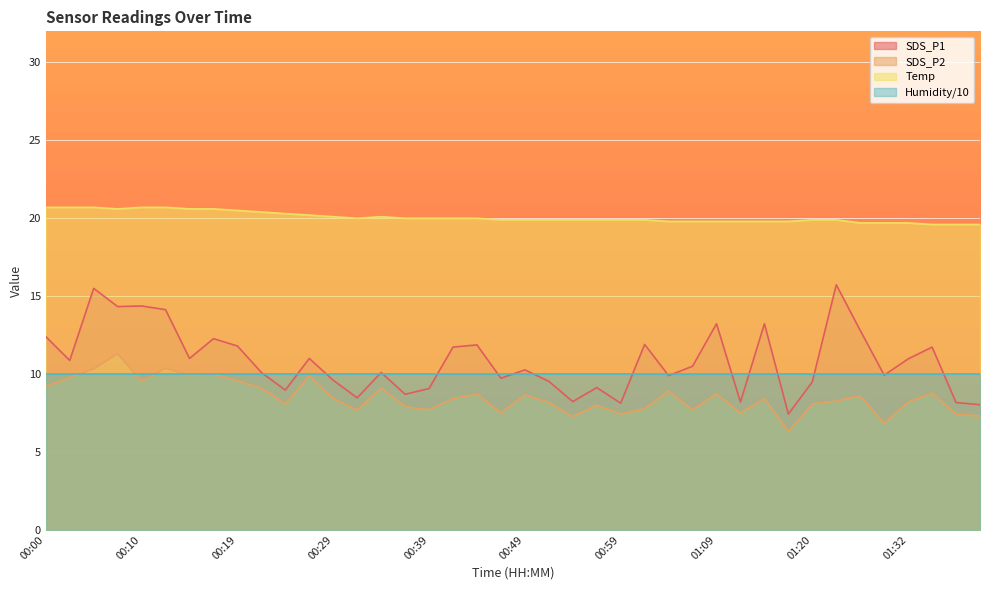

Which category has the highest value in the Temp series?

00:00